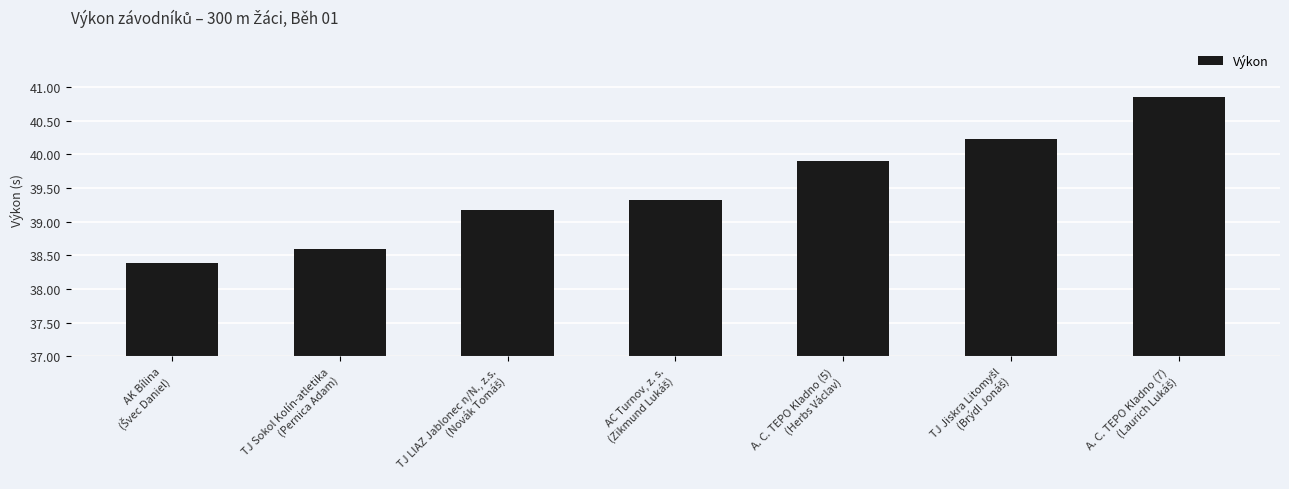

Count the number of values greater than 2.

5